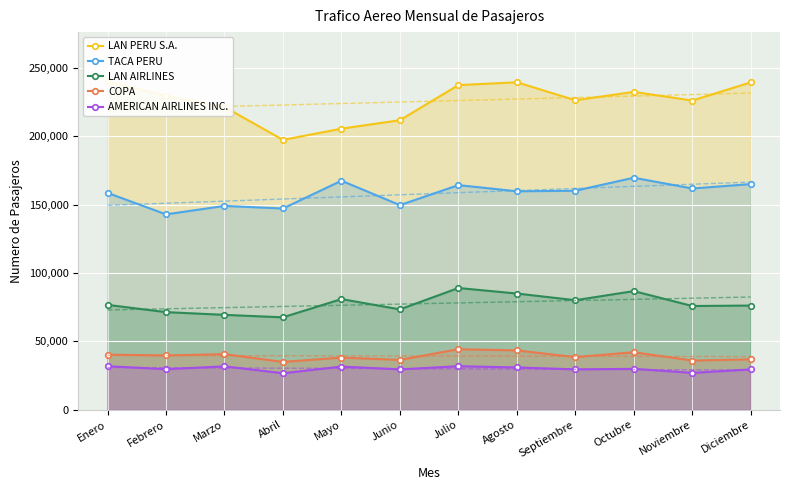

At which category does AMERICAN AIRLINES INC. reach its first local valley?

Febrero